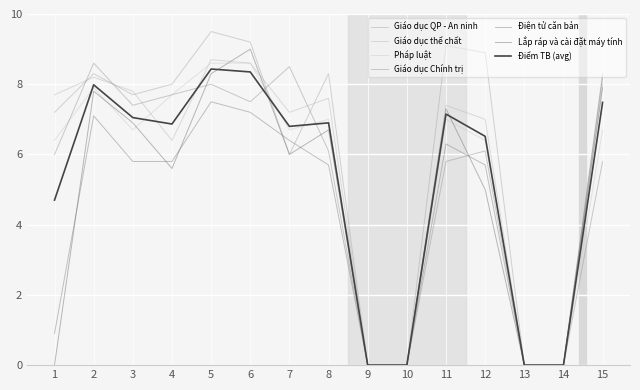

Does the chart have visible grid lines?

Yes